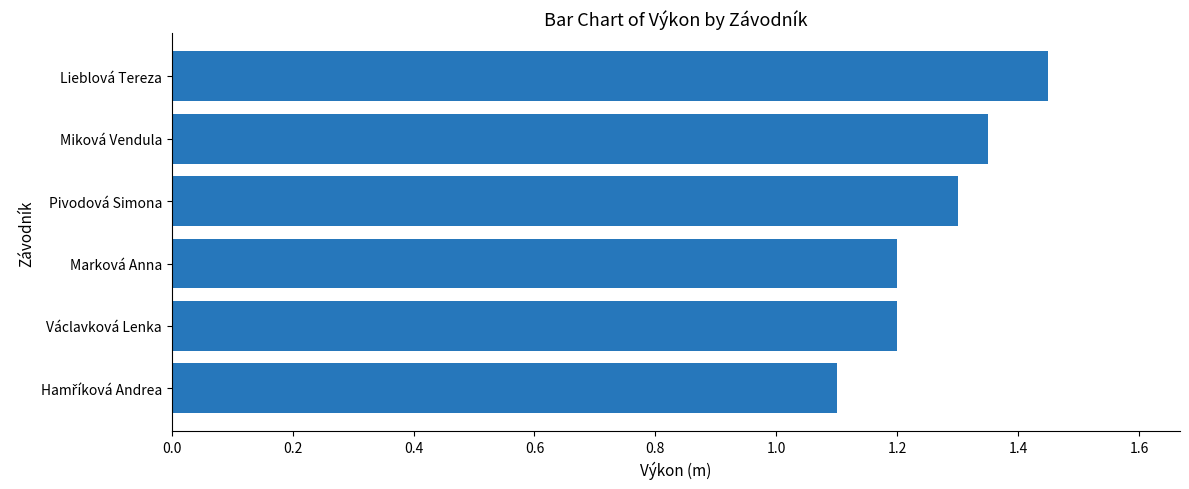

Is it true that the value at Marková Anna is 1.2?

True